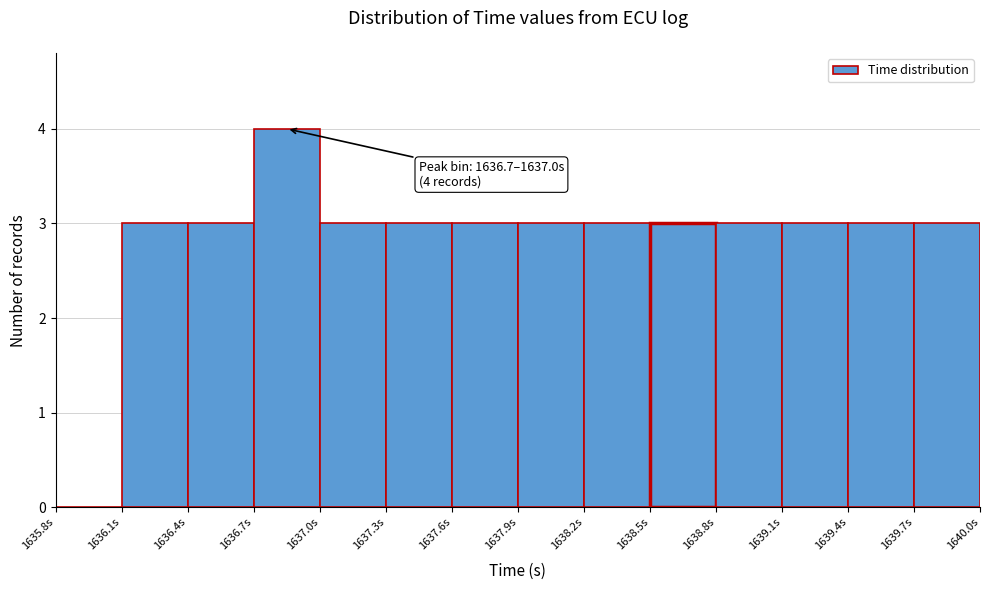

Which range on the x-axis has the tallest bar?

1636.7 to 1637.0